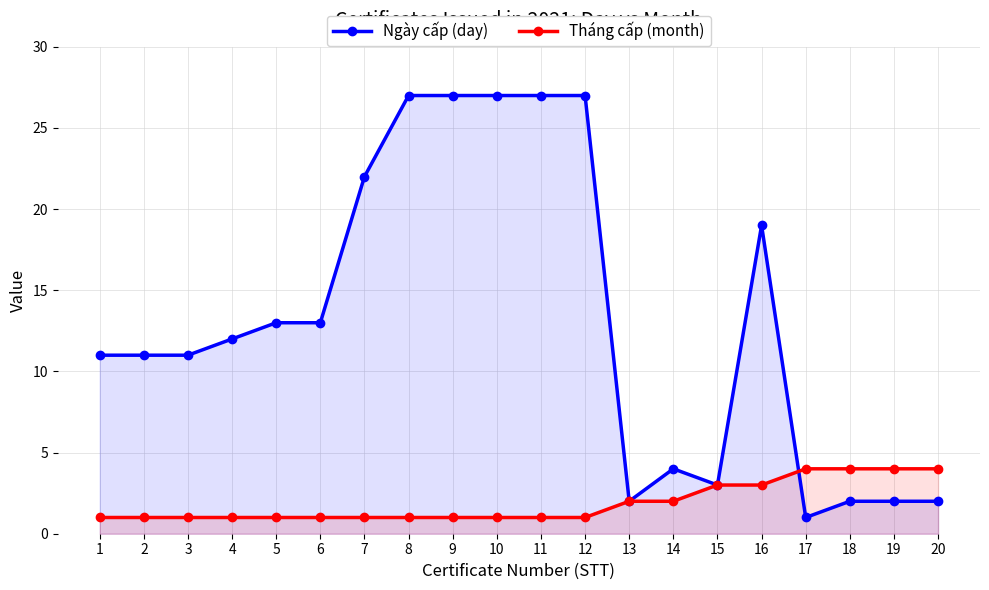

What is the average value of the Tháng cấp (month) series?

2